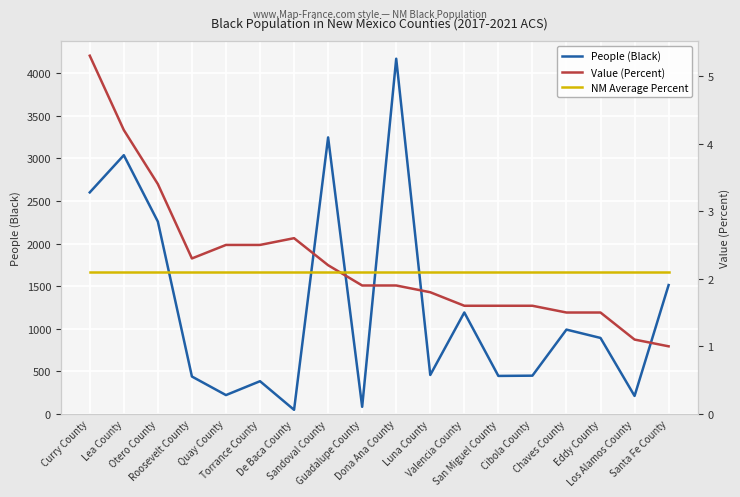

What is the difference between the highest and lowest values at Otero County?

2255.9